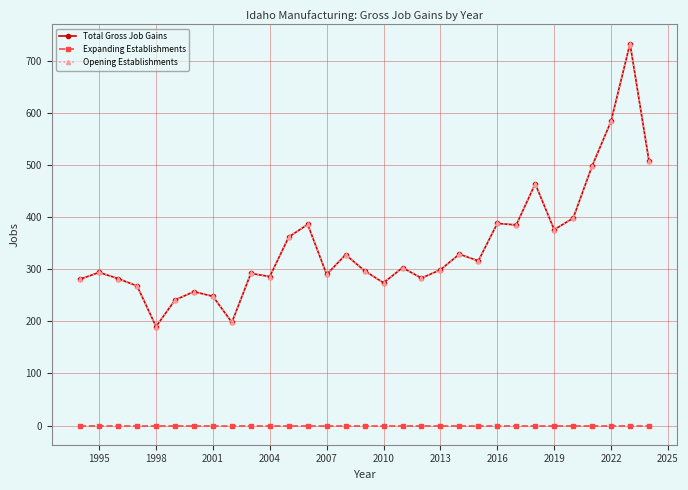

How many interior local peaks does the Opening Establishments series have?

10